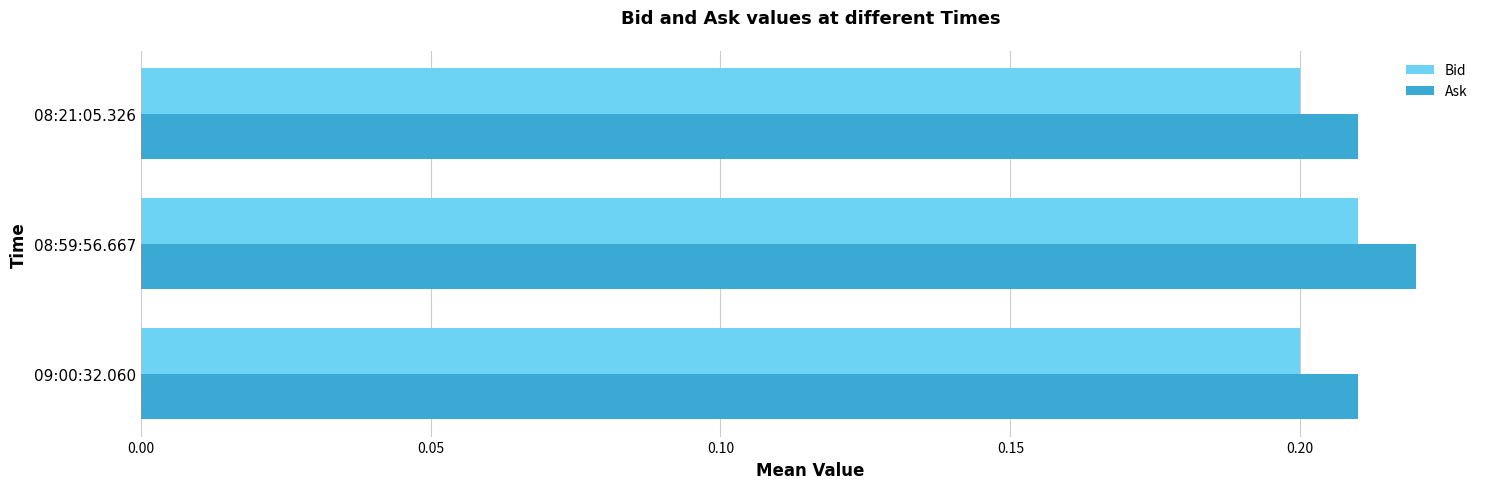

Which series has the largest range (max minus min)?

Ask